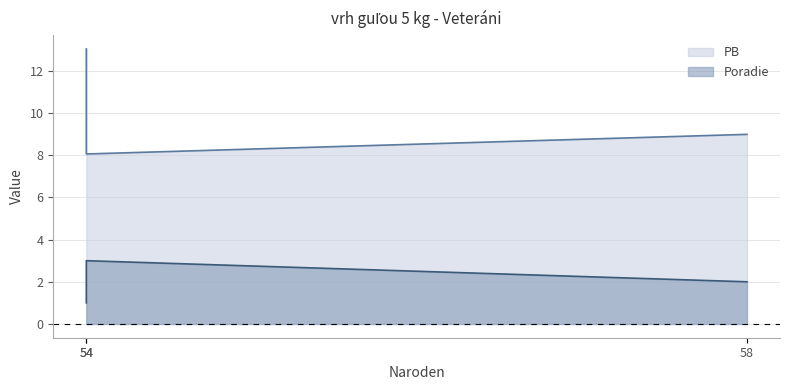

Rank the series by their maximum value, from highest to lowest.

PB, Poradie